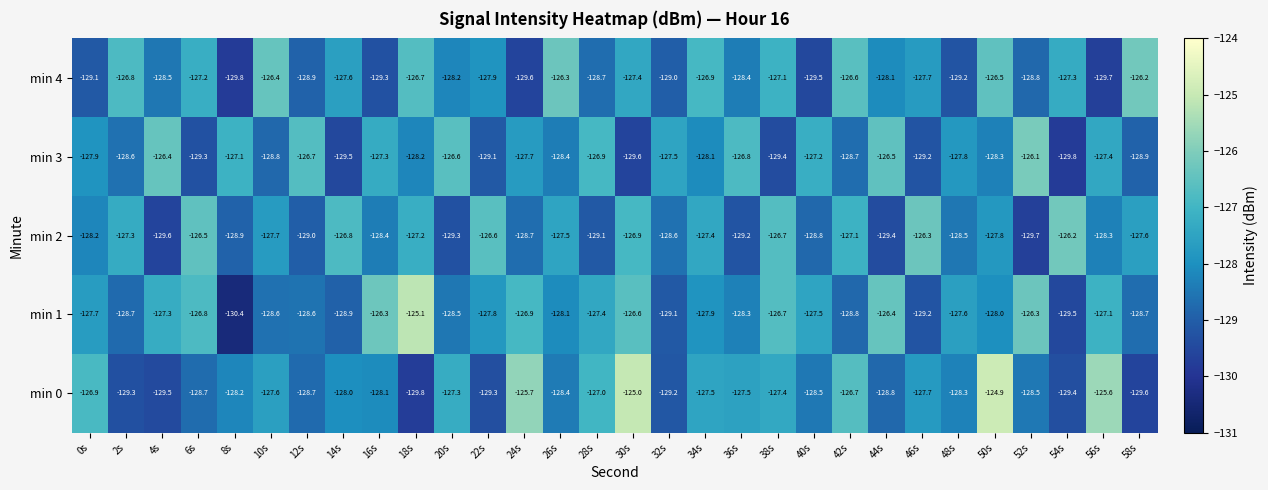

Which category has the lowest value across all series?

8s